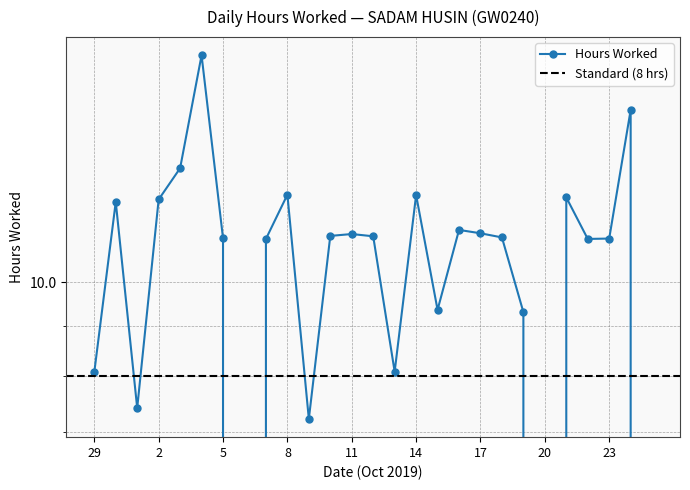

What is the value of the 13th point from the left?

11.2